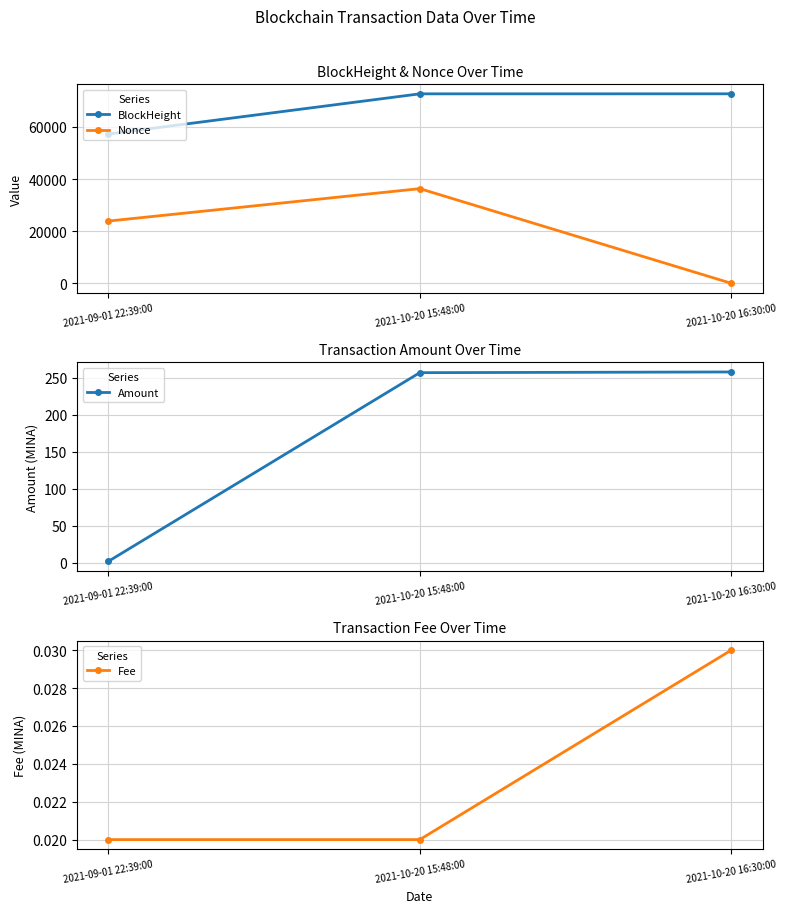

How many categories are shown in the chart?

3